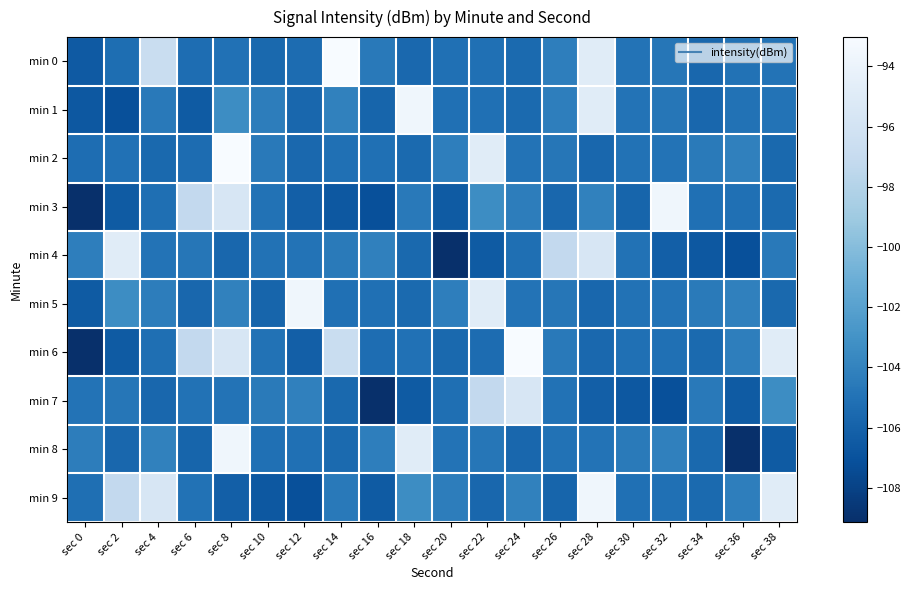

Reading left to right, extract all data points from this chart.

min 0: sec 0=-106.5	sec 2=-105.3	sec 4=-96.8	sec 6=-105.3	sec 8=-105.1	sec 10=-105.6	sec 12=-105.4	sec 14=-93.0	sec 16=-104.6	sec 18=-105.6	sec 20=-105.1	sec 22=-105.1	sec 24=-105.5	sec 26=-104.3	sec 28=-94.9	sec 30=-105.0	sec 32=-104.7	sec 34=-105.7	sec 36=-105.0	sec 38=-104.9
min 1: sec 0=-106.7	sec 2=-107.2	sec 4=-104.5	sec 6=-106.5	sec 8=-103.4	sec 10=-104.3	sec 12=-105.7	sec 14=-104.1	sec 16=-105.8	sec 18=-93.6	sec 20=-105.1	sec 22=-105.1	sec 24=-105.5	sec 26=-104.3	sec 28=-94.9	sec 30=-105.0	sec 32=-104.7	sec 34=-105.7	sec 36=-105.0	sec 38=-104.9
min 2: sec 0=-105.3	sec 2=-105.1	sec 4=-105.6	sec 6=-105.4	sec 8=-93.0	sec 10=-104.6	sec 12=-105.6	sec 14=-105.1	sec 16=-105.1	sec 18=-105.5	sec 20=-104.3	sec 22=-94.9	sec 24=-105.0	sec 26=-104.7	sec 28=-105.7	sec 30=-105.0	sec 32=-104.9	sec 34=-104.5	sec 36=-104.1	sec 38=-105.6
min 3: sec 0=-109.1	sec 2=-106.4	sec 4=-105.2	sec 6=-97.2	sec 8=-95.6	sec 10=-105.0	sec 12=-106.2	sec 14=-106.7	sec 16=-107.2	sec 18=-104.5	sec 20=-106.5	sec 22=-103.4	sec 24=-104.3	sec 26=-105.7	sec 28=-104.1	sec 30=-105.8	sec 32=-93.6	sec 34=-105.1	sec 36=-105.1	sec 38=-105.5
min 4: sec 0=-104.3	sec 2=-94.9	sec 4=-105.0	sec 6=-104.7	sec 8=-105.7	sec 10=-105.0	sec 12=-104.9	sec 14=-104.5	sec 16=-104.1	sec 18=-105.6	sec 20=-109.1	sec 22=-106.4	sec 24=-105.2	sec 26=-97.2	sec 28=-95.6	sec 30=-105.0	sec 32=-106.2	sec 34=-106.7	sec 36=-107.2	sec 38=-104.5
min 5: sec 0=-106.5	sec 2=-103.4	sec 4=-104.3	sec 6=-105.7	sec 8=-104.1	sec 10=-105.8	sec 12=-93.6	sec 14=-105.1	sec 16=-105.1	sec 18=-105.5	sec 20=-104.3	sec 22=-94.9	sec 24=-105.0	sec 26=-104.7	sec 28=-105.7	sec 30=-105.0	sec 32=-104.9	sec 34=-104.5	sec 36=-104.1	sec 38=-105.6
min 6: sec 0=-109.1	sec 2=-106.4	sec 4=-105.2	sec 6=-97.2	sec 8=-95.6	sec 10=-105.0	sec 12=-106.2	sec 14=-96.8	sec 16=-105.3	sec 18=-105.1	sec 20=-105.6	sec 22=-105.4	sec 24=-93.0	sec 26=-104.6	sec 28=-105.6	sec 30=-105.1	sec 32=-105.1	sec 34=-105.5	sec 36=-104.3	sec 38=-94.9
min 7: sec 0=-105.0	sec 2=-104.7	sec 4=-105.7	sec 6=-105.0	sec 8=-104.9	sec 10=-104.5	sec 12=-104.1	sec 14=-105.6	sec 16=-109.1	sec 18=-106.4	sec 20=-105.2	sec 22=-97.2	sec 24=-95.6	sec 26=-105.0	sec 28=-106.2	sec 30=-106.7	sec 32=-107.2	sec 34=-104.5	sec 36=-106.5	sec 38=-103.4
min 8: sec 0=-104.3	sec 2=-105.7	sec 4=-104.1	sec 6=-105.8	sec 8=-93.6	sec 10=-105.1	sec 12=-105.1	sec 14=-105.5	sec 16=-104.3	sec 18=-94.9	sec 20=-105.0	sec 22=-104.7	sec 24=-105.7	sec 26=-105.0	sec 28=-104.9	sec 30=-104.5	sec 32=-104.1	sec 34=-105.6	sec 36=-109.1	sec 38=-106.4
min 9: sec 0=-105.2	sec 2=-97.2	sec 4=-95.6	sec 6=-105.0	sec 8=-106.2	sec 10=-106.7	sec 12=-107.2	sec 14=-104.5	sec 16=-106.5	sec 18=-103.4	sec 20=-104.3	sec 22=-105.7	sec 24=-104.1	sec 26=-105.8	sec 28=-93.6	sec 30=-105.1	sec 32=-105.1	sec 34=-105.5	sec 36=-104.3	sec 38=-94.9